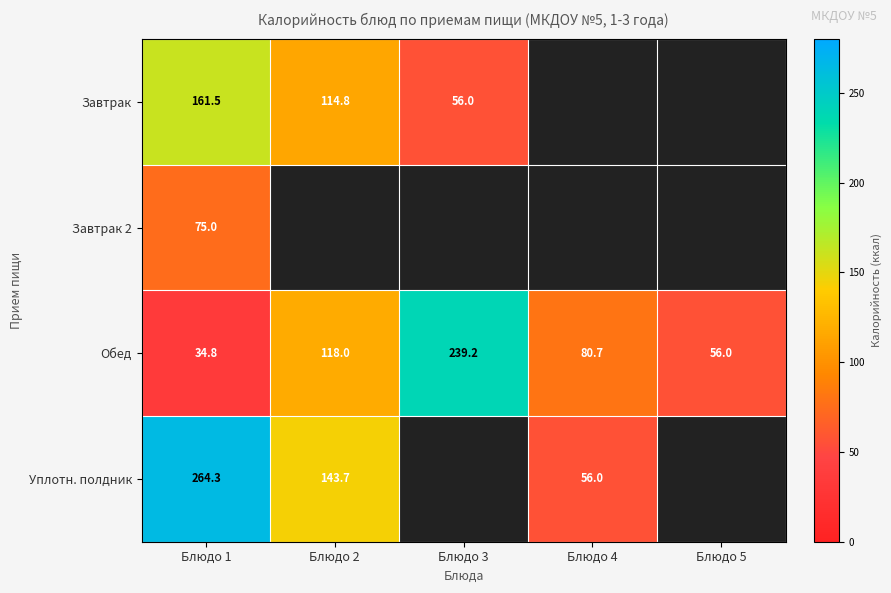

Count the number of categories in the chart.

5